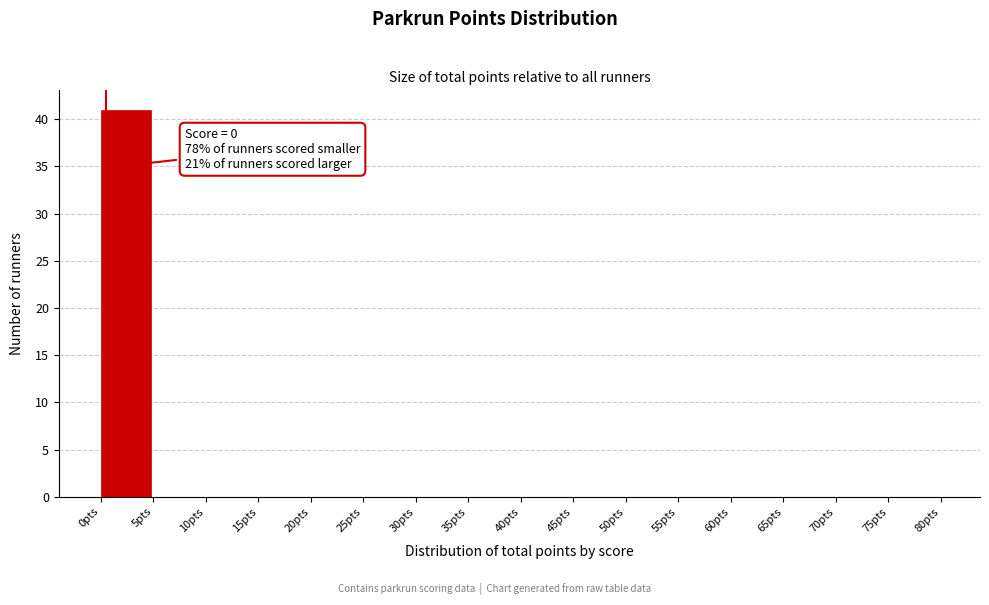

Which range on the x-axis has the tallest bar?

0 to 5